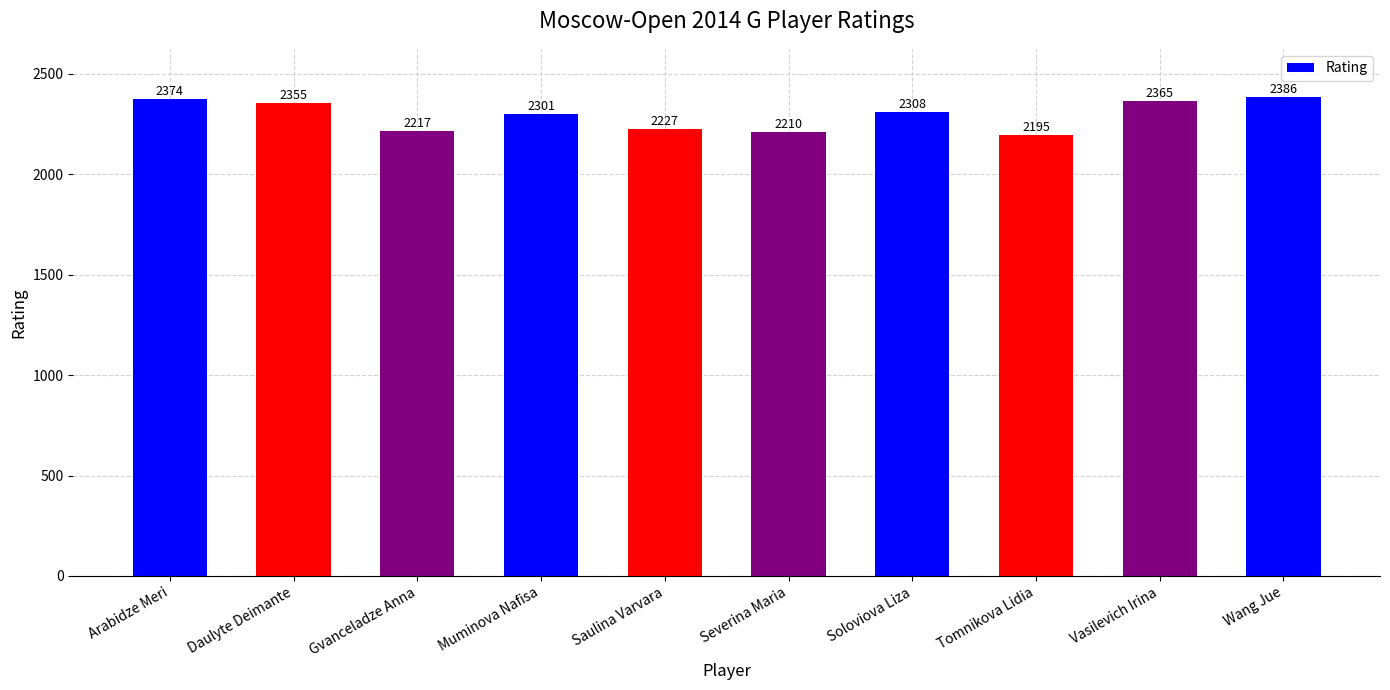

What is the minimum value shown in the chart?

2195